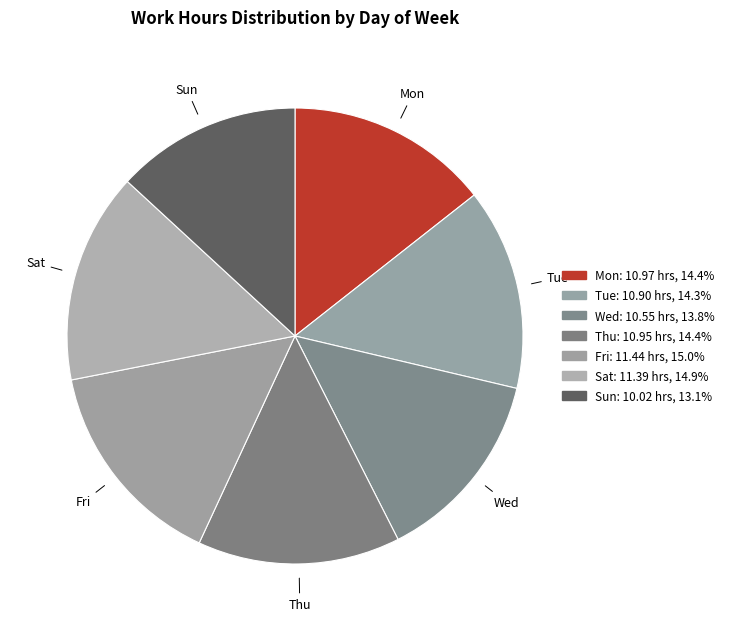

Is Thu the majority of the pie?

No